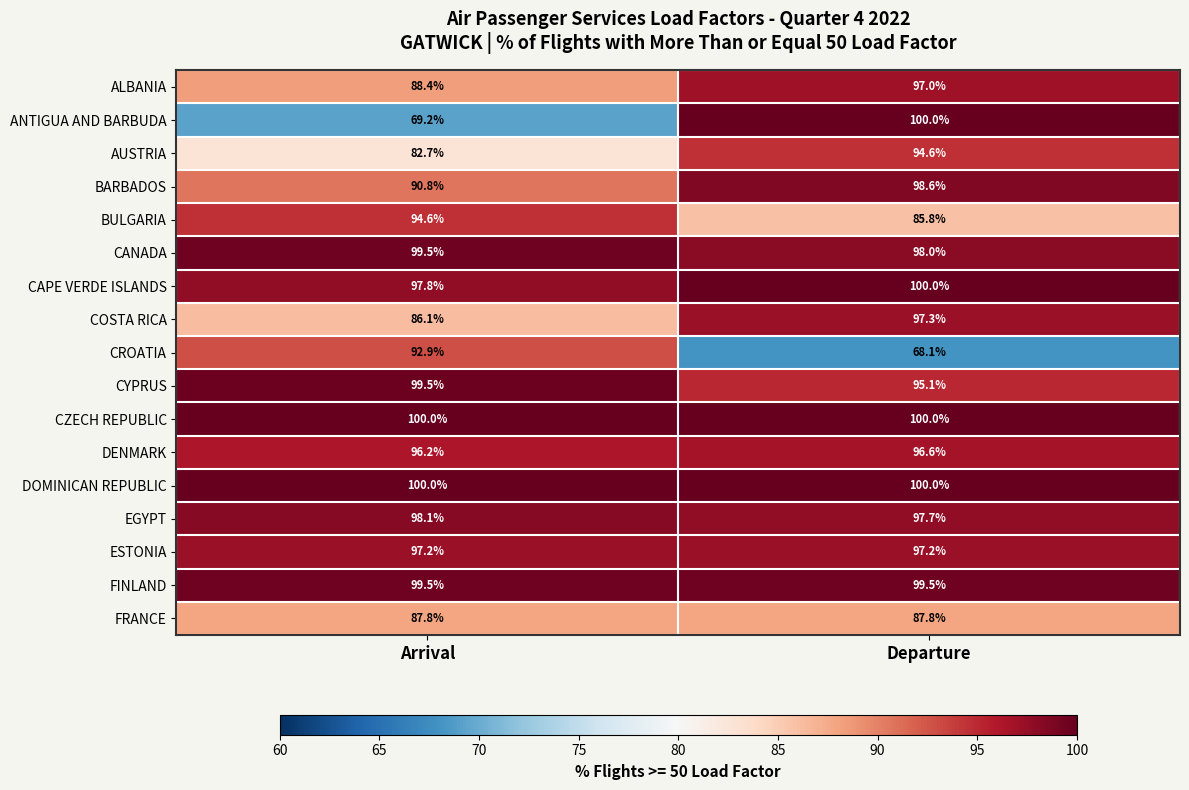

List the labels in order of DENMARK value, largest first.

Departure, Arrival